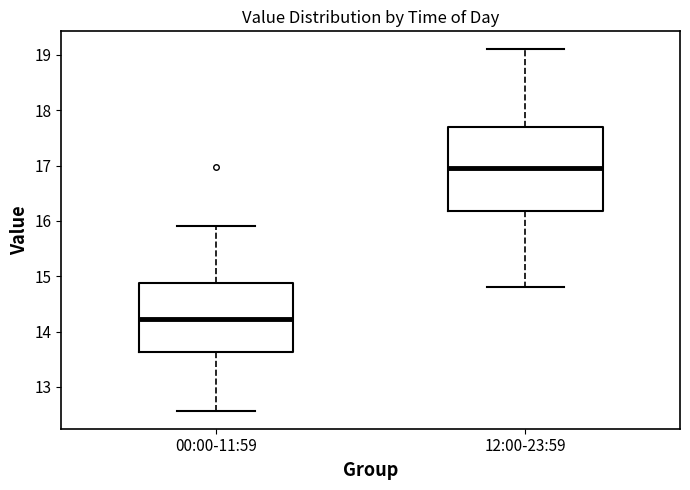

Which box's median line is the lowest?

00:00-11:59